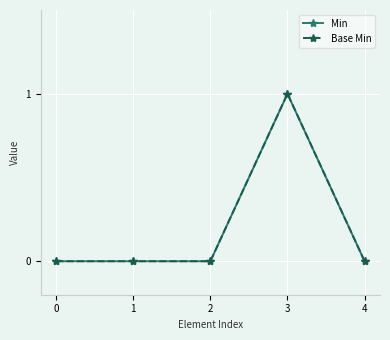

Is this an area chart (filled region under the line)?

No